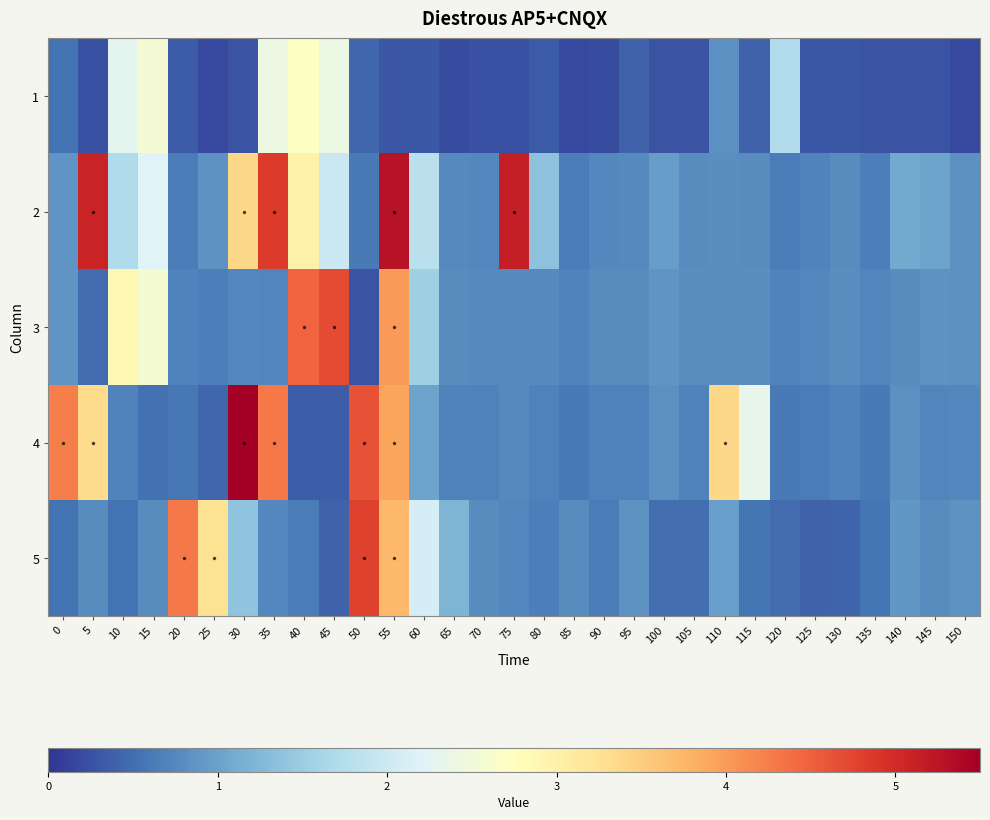

What is the maximum value shown in the chart?

5.5